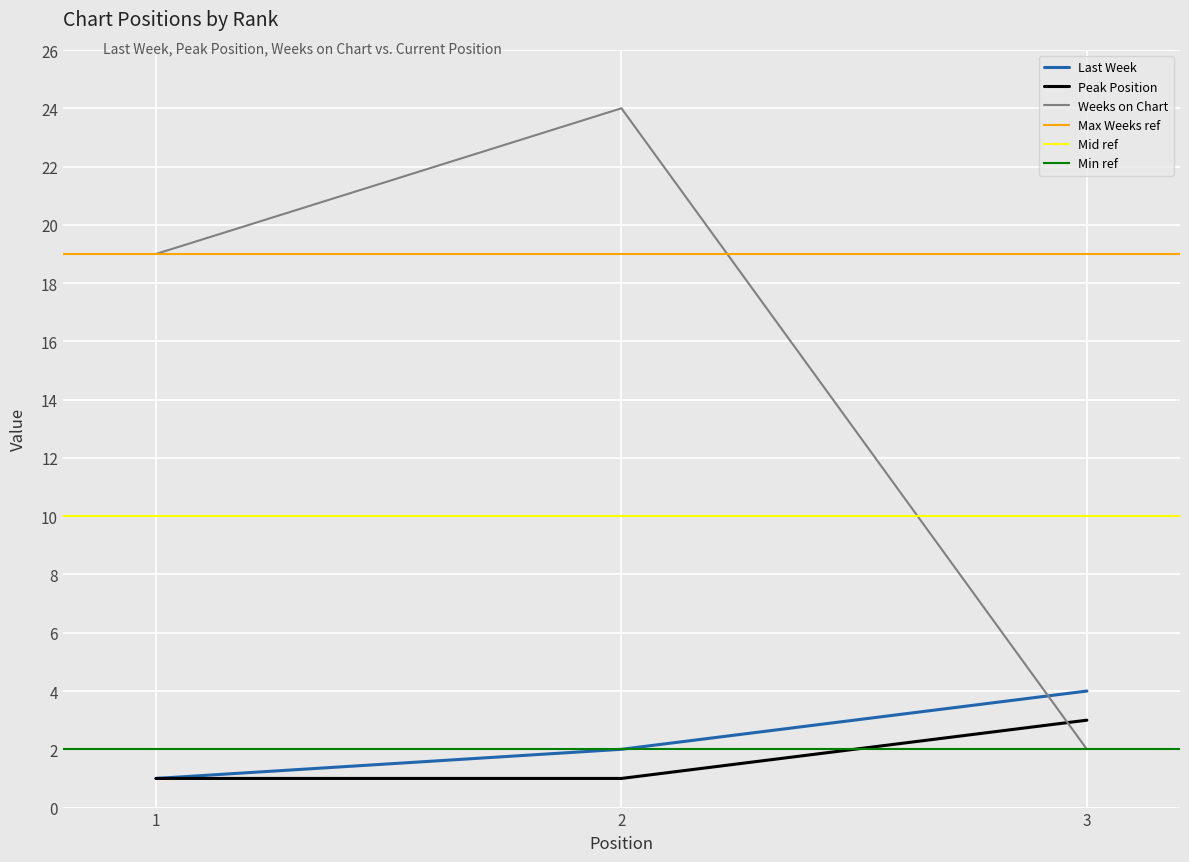

What is the greatest value displayed?

24